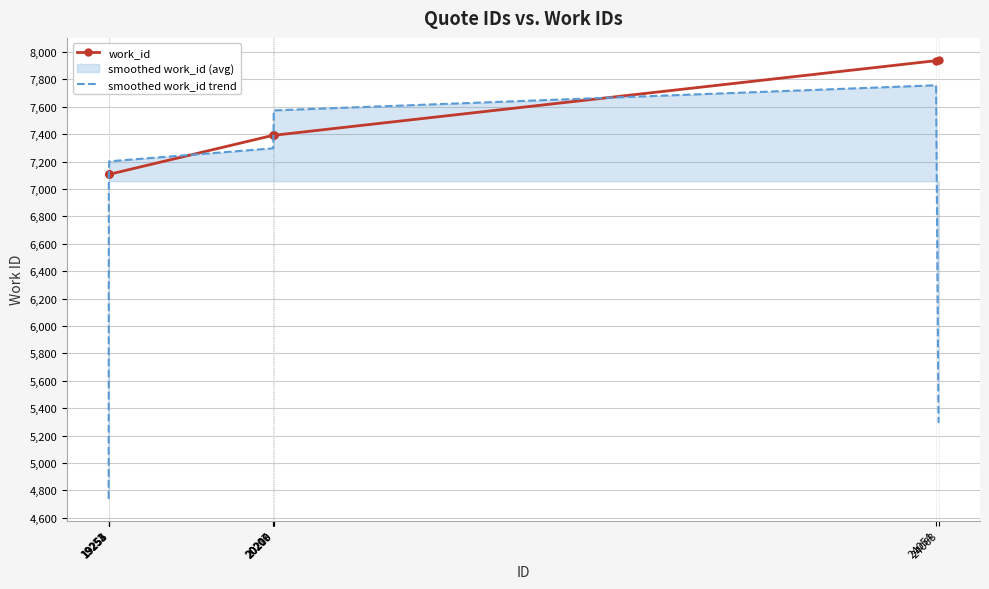

What is the difference between the second highest and second lowest values in the work_id series?

830.0